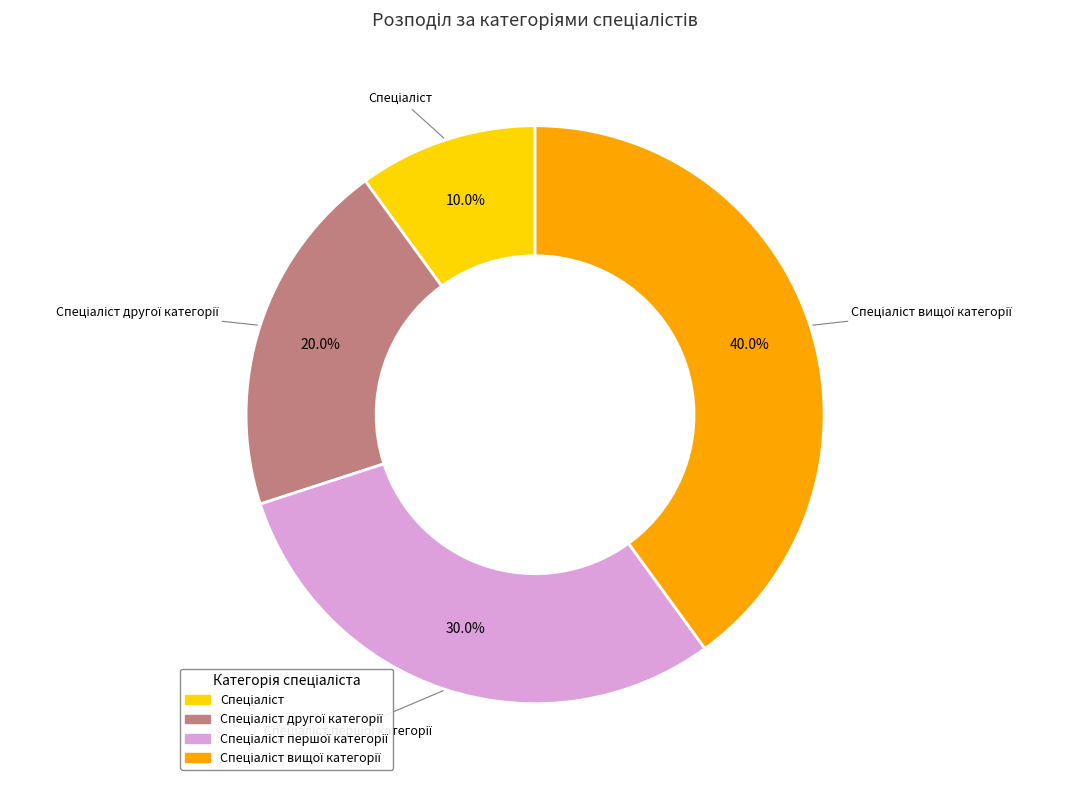

Is there a majority slice in this chart?

No